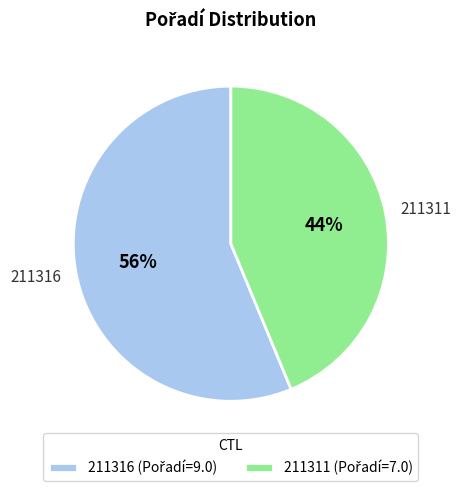

How many segments does this pie chart have?

2